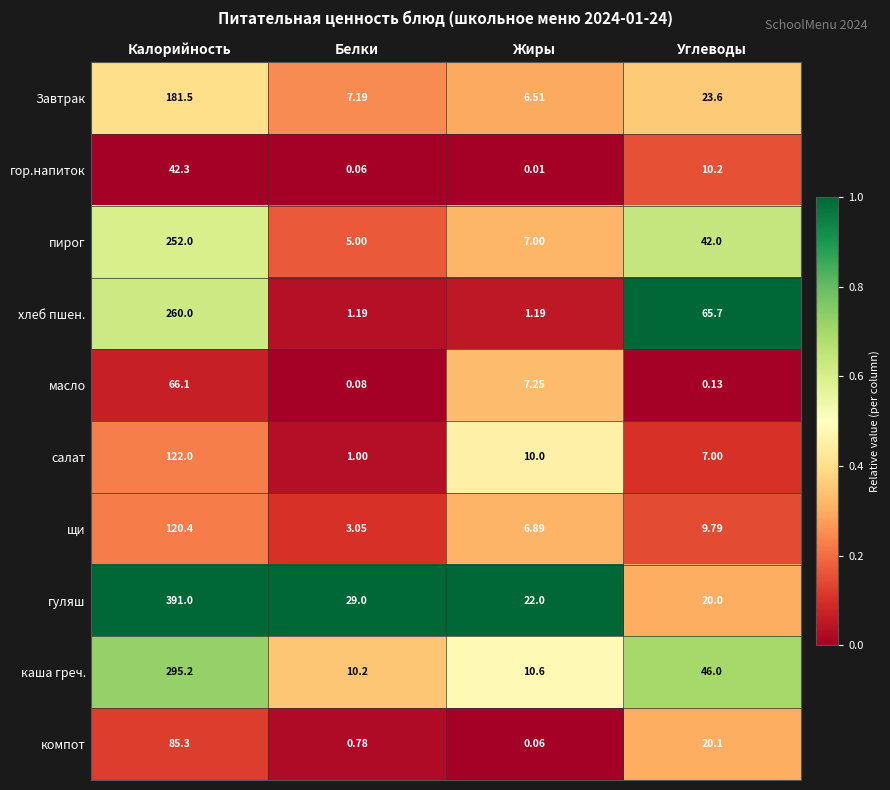

Which series has the largest total across all categories?

гуляш